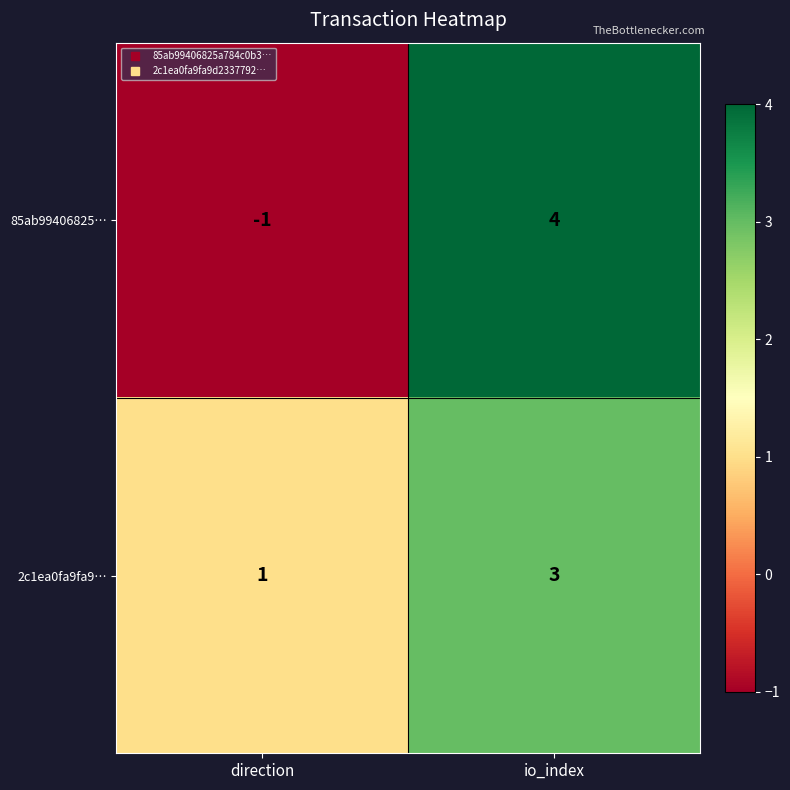

Which series has the largest range (max minus min)?

85ab99406825…